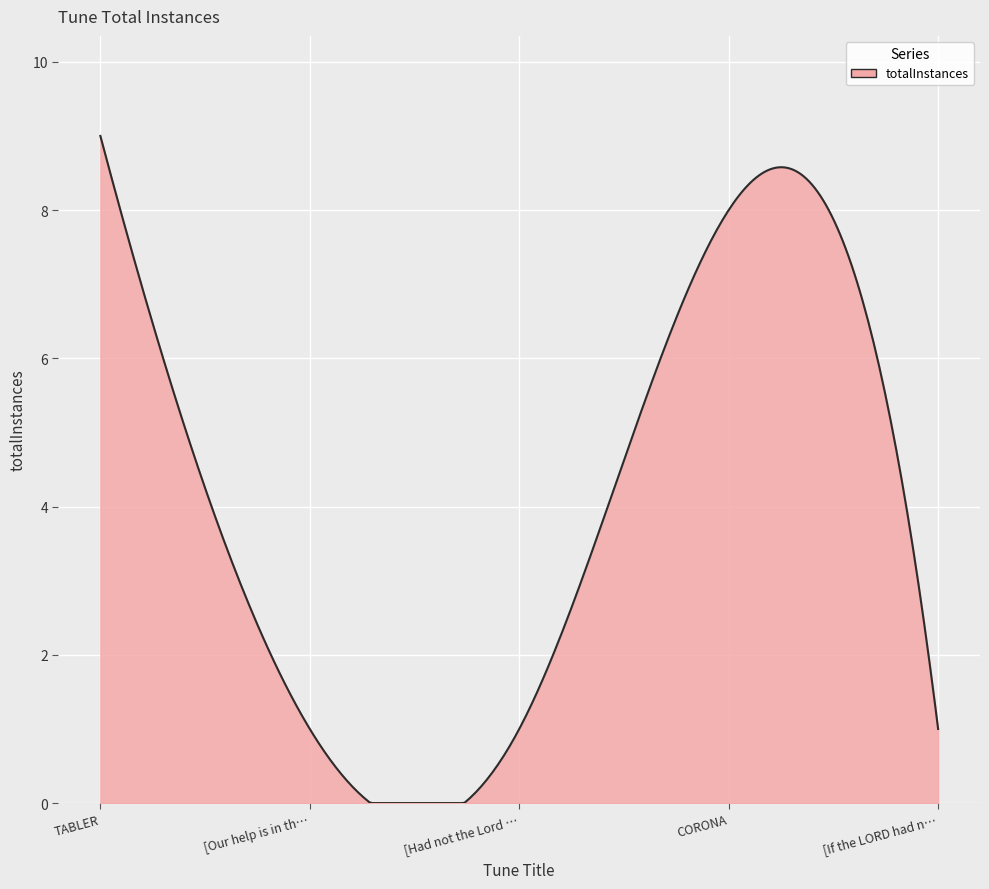

What is the greatest value displayed?

9.0